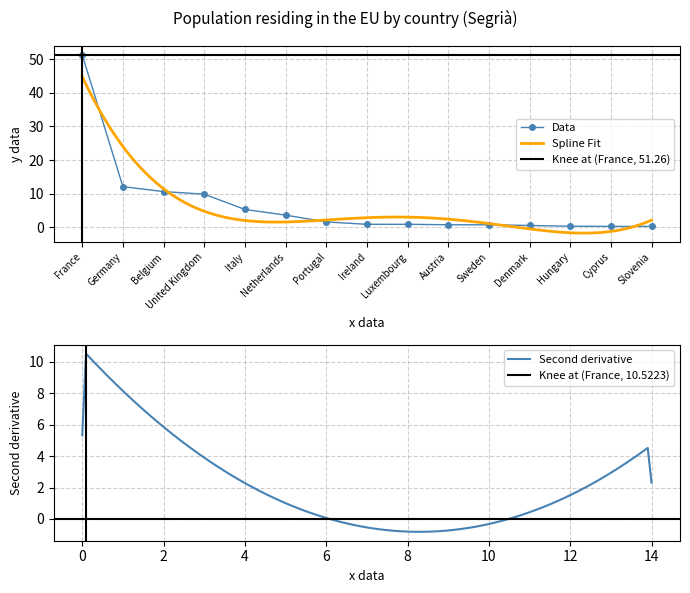

Which has a higher value, Belgium or Luxembourg?

Belgium